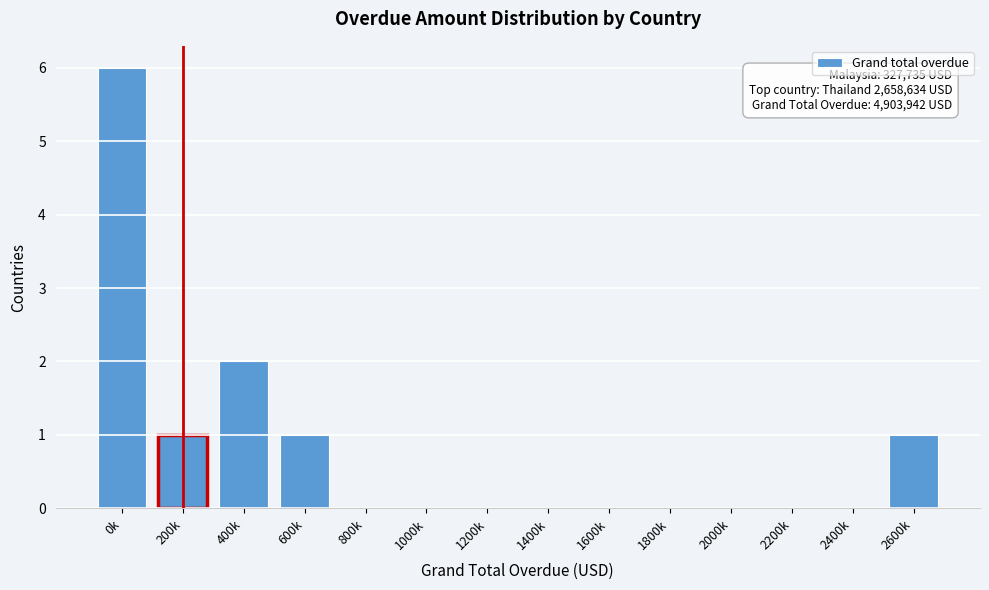

Reading left to right, transcribe all the data shown in this chart.

0k=6	200k=1	400k=2	600k=1	800k=0	1000k=0	1200k=0	1400k=0	1600k=0	1800k=0	2000k=0	2200k=0	2400k=0	2600k=1